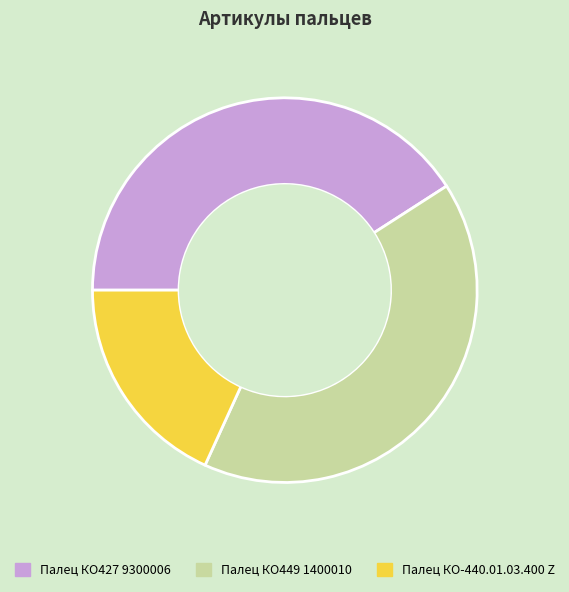

Count the number of slices in the pie.

3